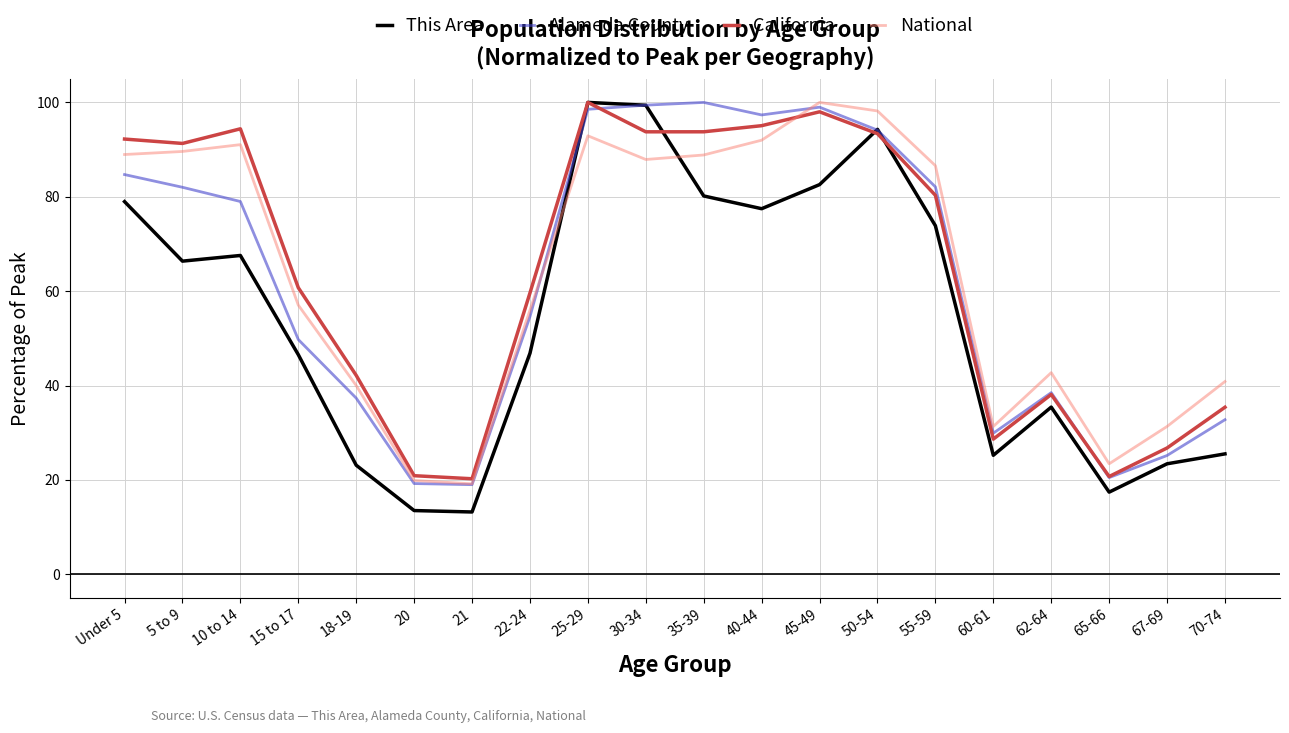

In National, how many points are lower than both neighbors (excluding endpoints)?

4